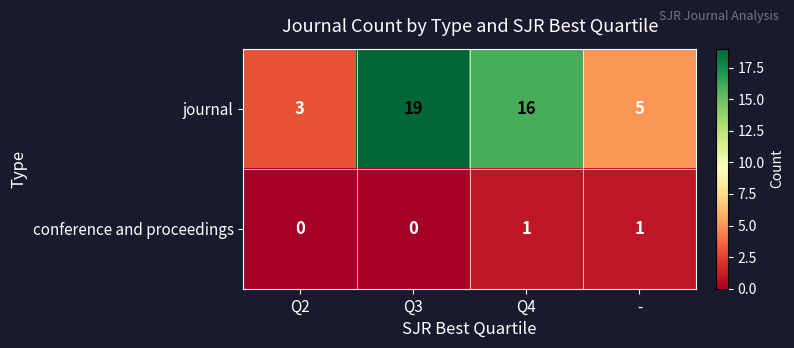

How many values in the journal series are below 16?

2